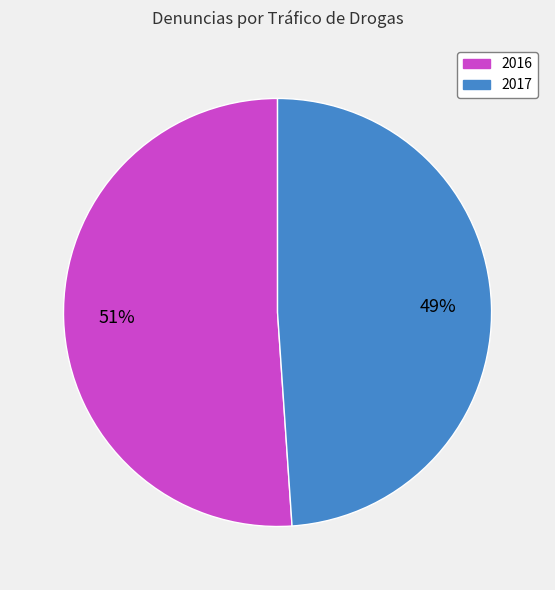

How many segments does this pie chart have?

2